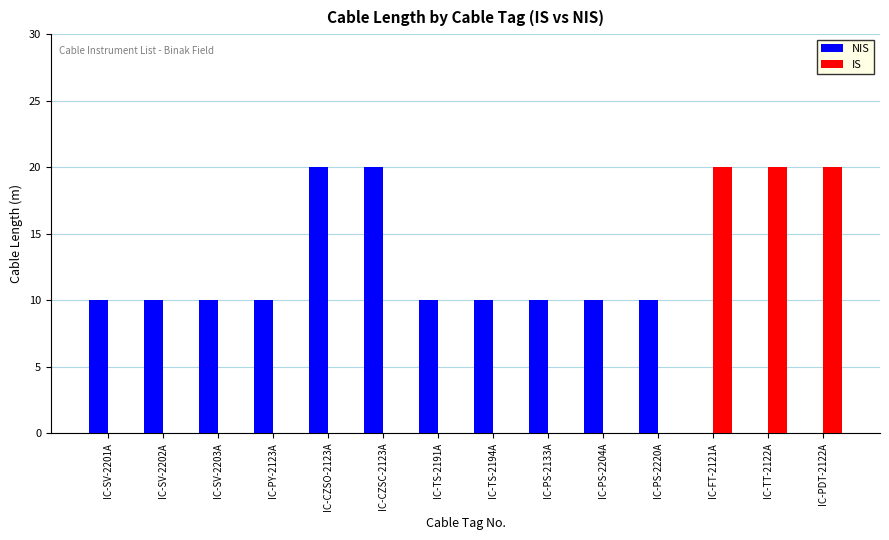

Is the value of IS at IC-SV-2203A greater than the value of NIS at IC-PS-2133A?

No